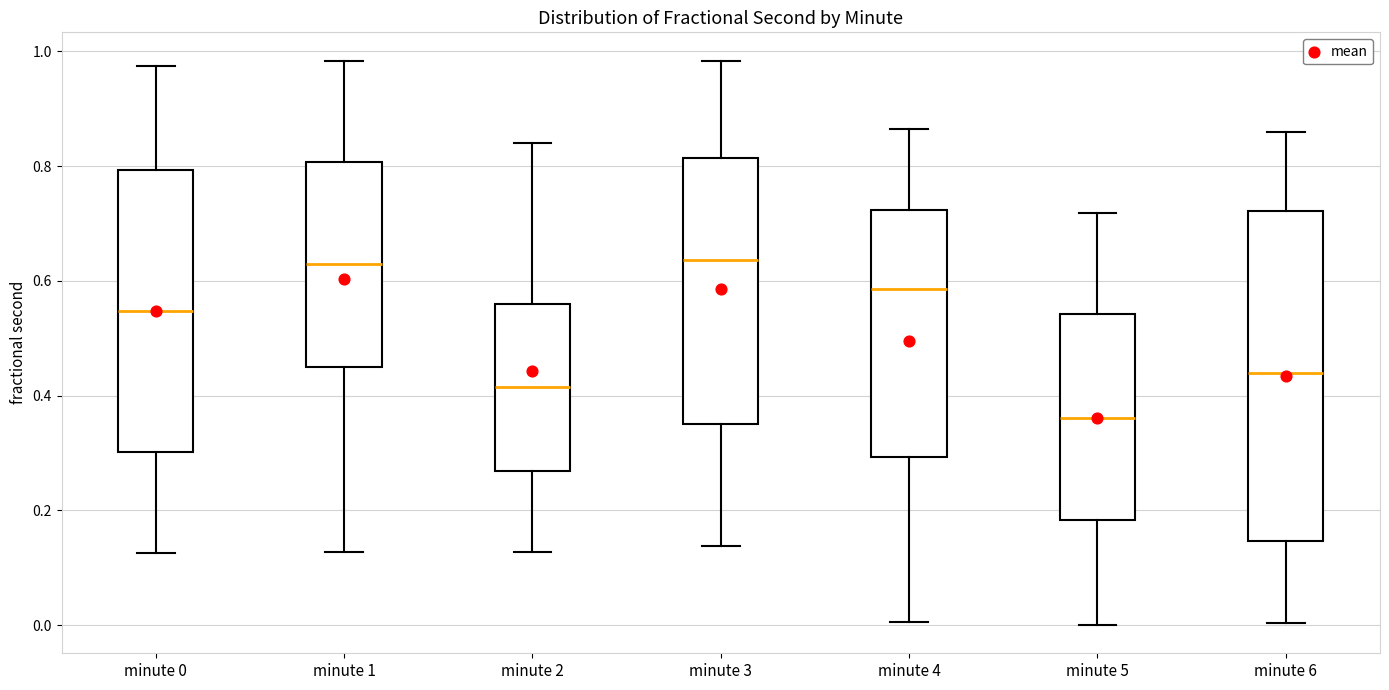

Reading left to right, read every box against the y-axis: the position of its median line, the range the box covers, and the ends of its whiskers. The values are not printed on the chart, so give them approximately, as read against the axis.

minute 0: median 0.54, box 0.30 to 0.80, whiskers 0.12 to 0.98
minute 1: median 0.62, box 0.44 to 0.80, whiskers 0.12 to 0.98
minute 2: median 0.42, box 0.26 to 0.56, whiskers 0.12 to 0.84
minute 3: median 0.64, box 0.34 to 0.82, whiskers 0.14 to 0.98
minute 4: median 0.58, box 0.30 to 0.72, whiskers 0.00 to 0.86
minute 5: median 0.36, box 0.18 to 0.54, whiskers 0.00 to 0.72
minute 6: median 0.44, box 0.14 to 0.72, whiskers 0.00 to 0.86